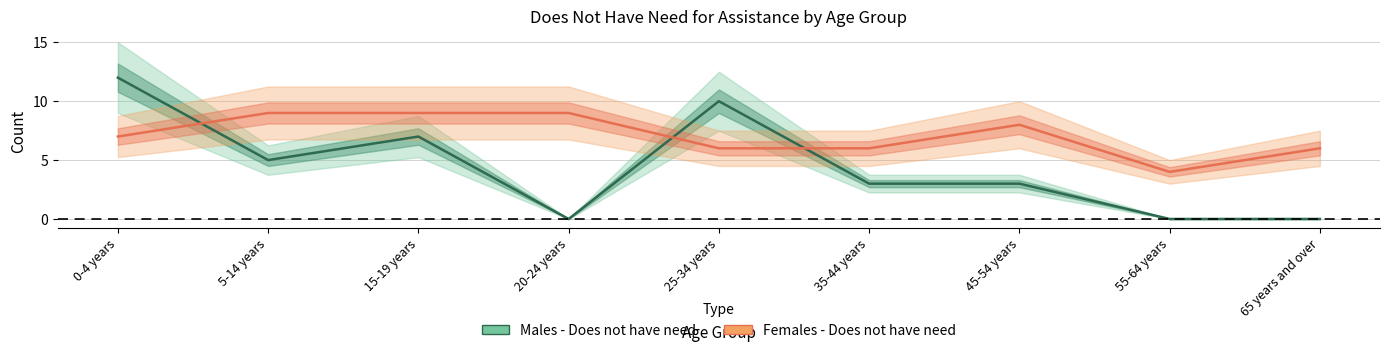

How many lines are shown in the chart?

2